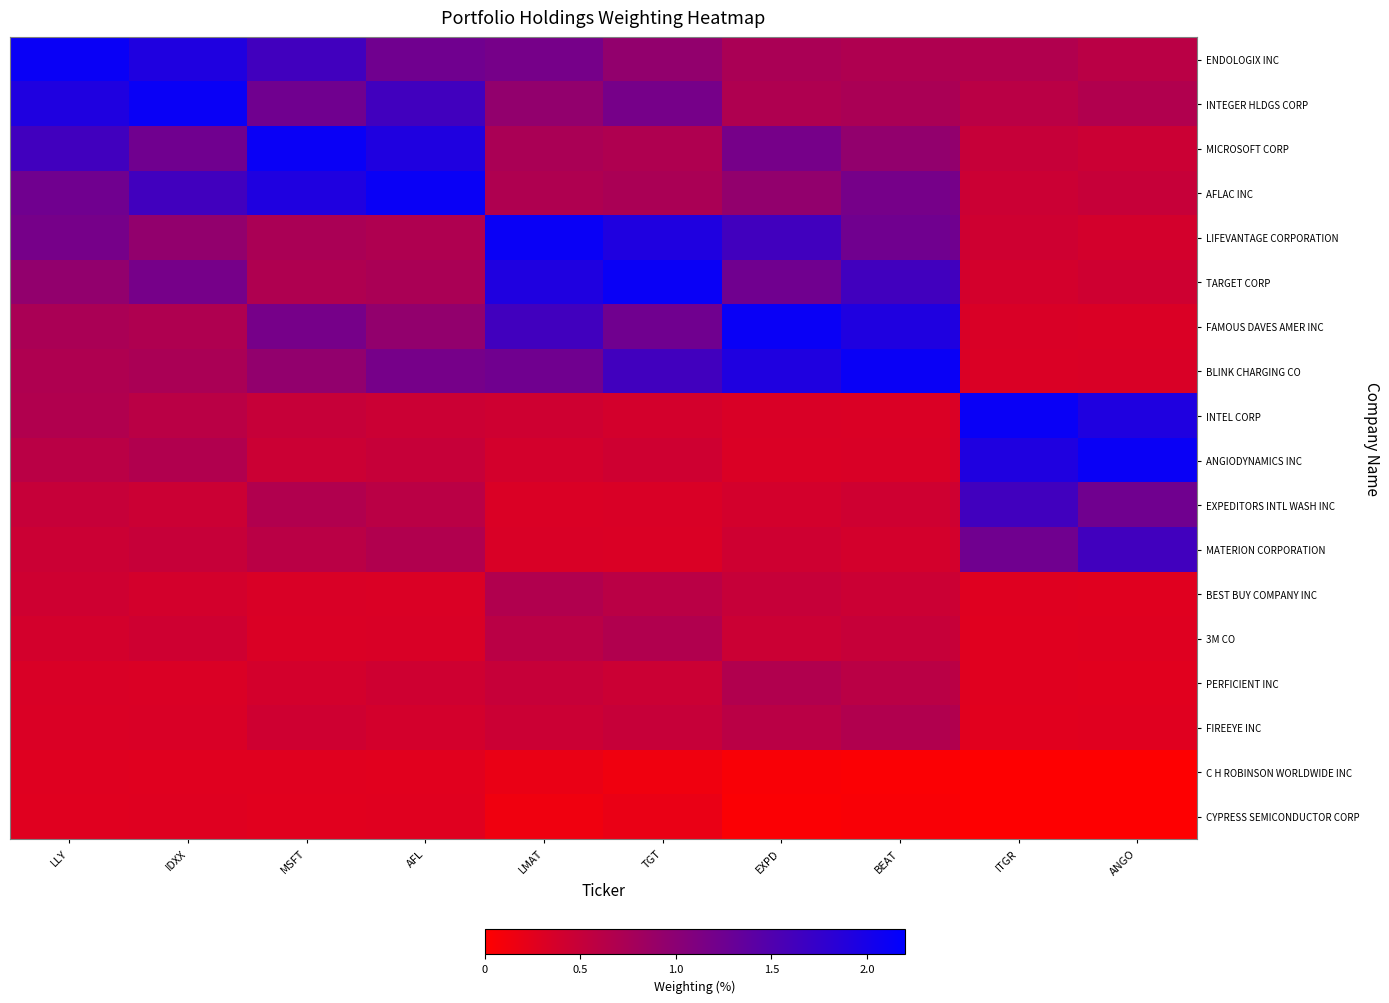

Which series has the widest spread of values?

FAMOUS DAVES AMER INC